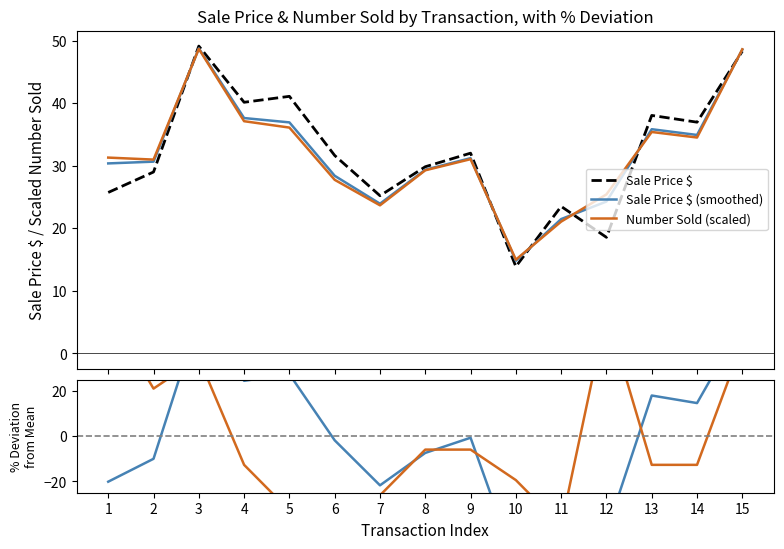

Which category has the lowest value across all series?

10